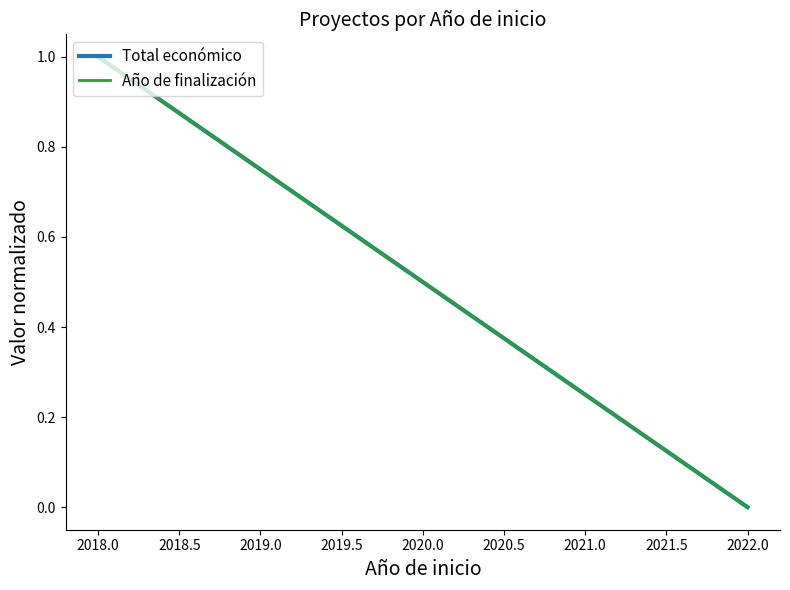

Count the number of categories in the chart.

2